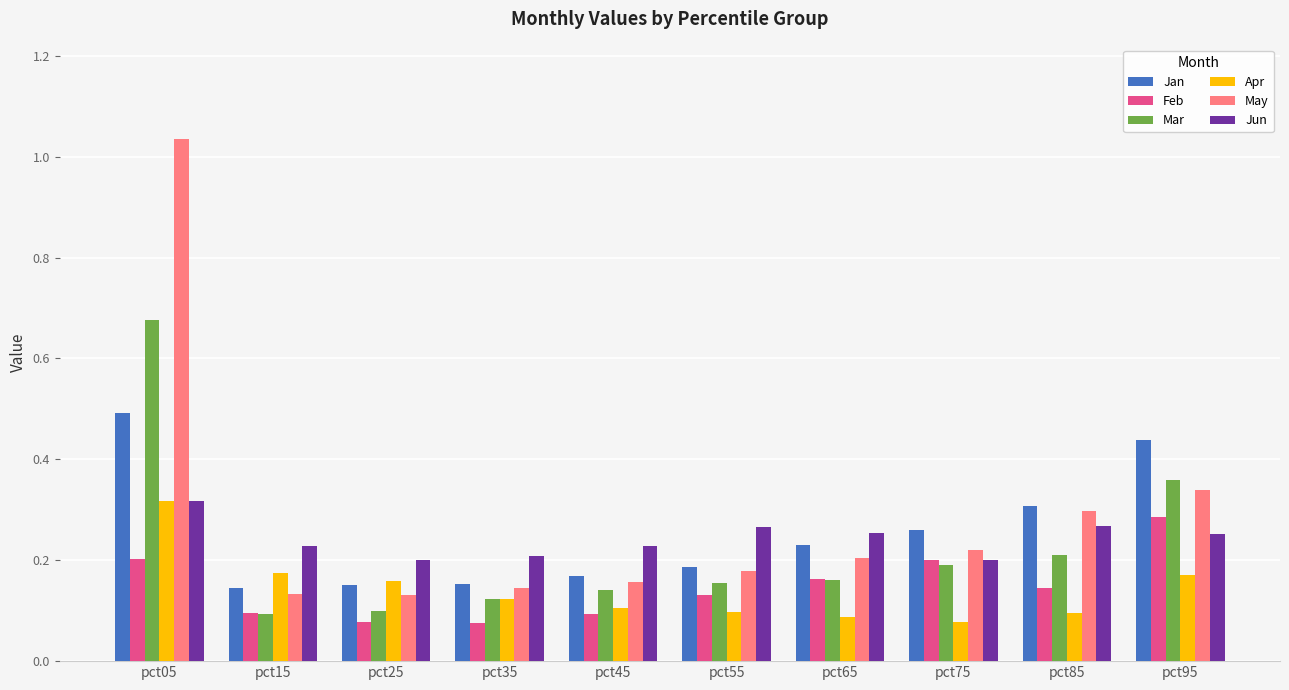

Which series has the largest range (max minus min)?

May